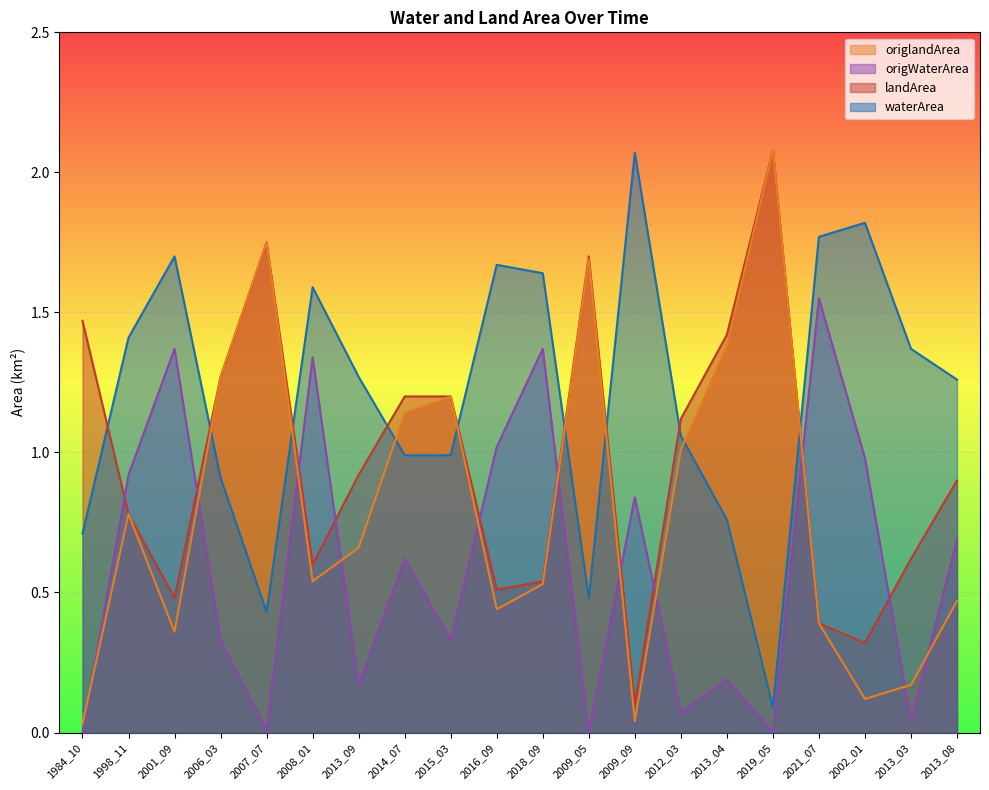

Where is origWaterArea nearest to the value 0?

1984_10